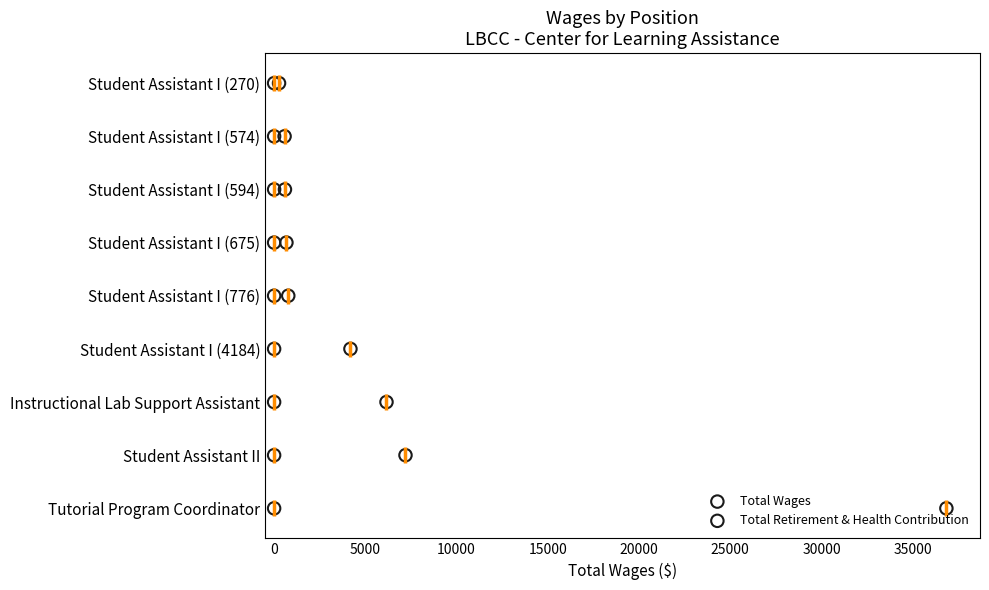

Is the value of Total Wages at 5000 greater than the value of Total Retirement & Health Contribution at 35000?

No